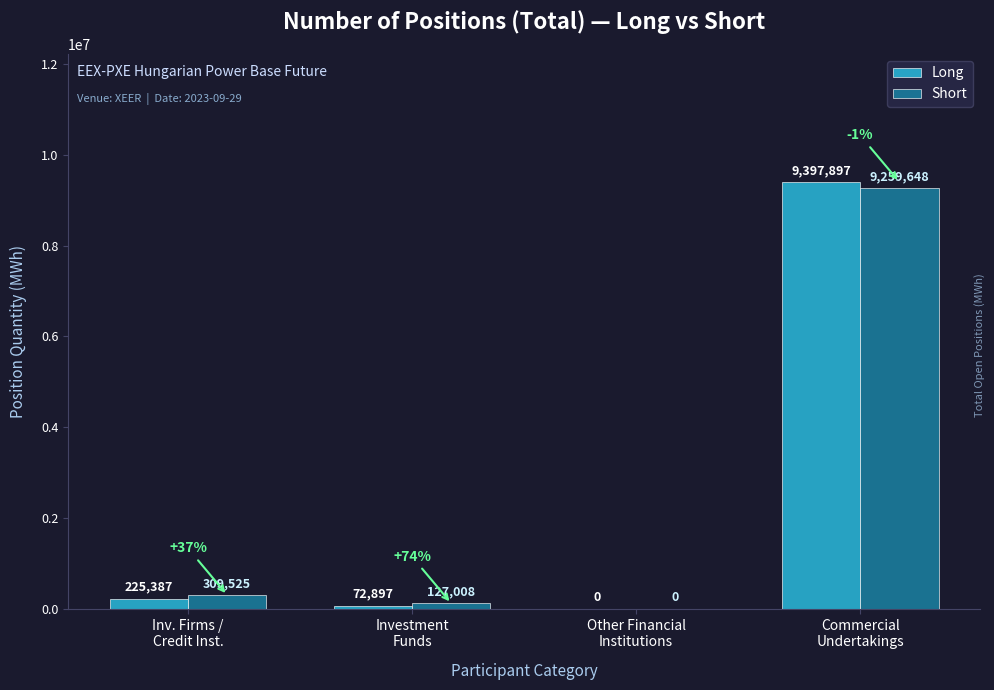

True or false: Long has a value of 0 at Other Financial
Institutions.

True